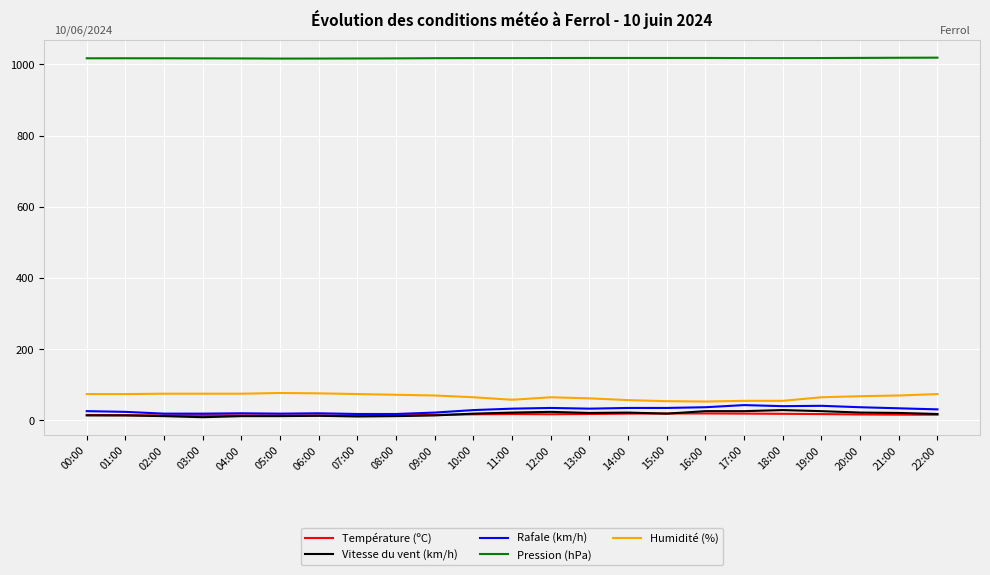

True or false: Pression (hPa) and Vitesse du vent (km/h) cross at least once.

False